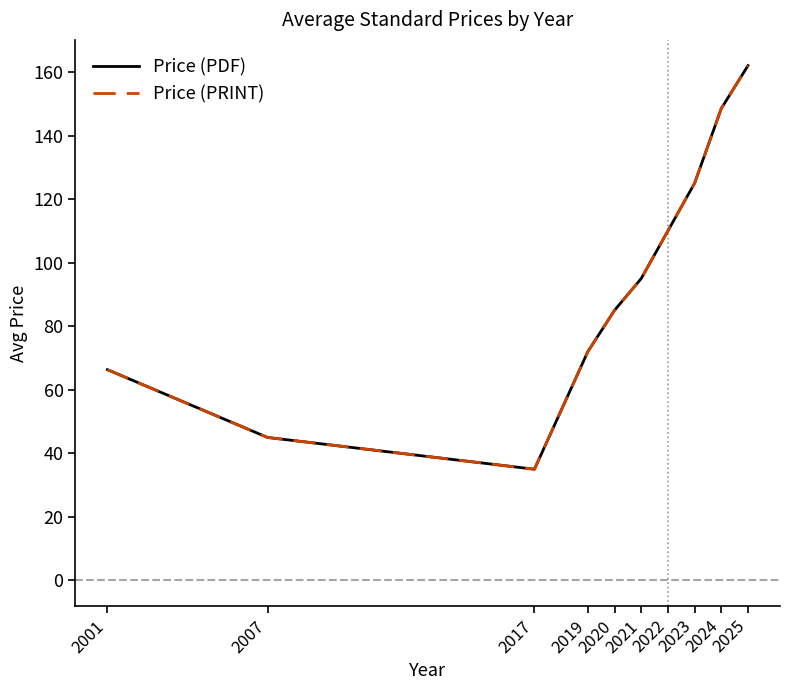

How many interior local valleys does the Price (PRINT) series have?

1